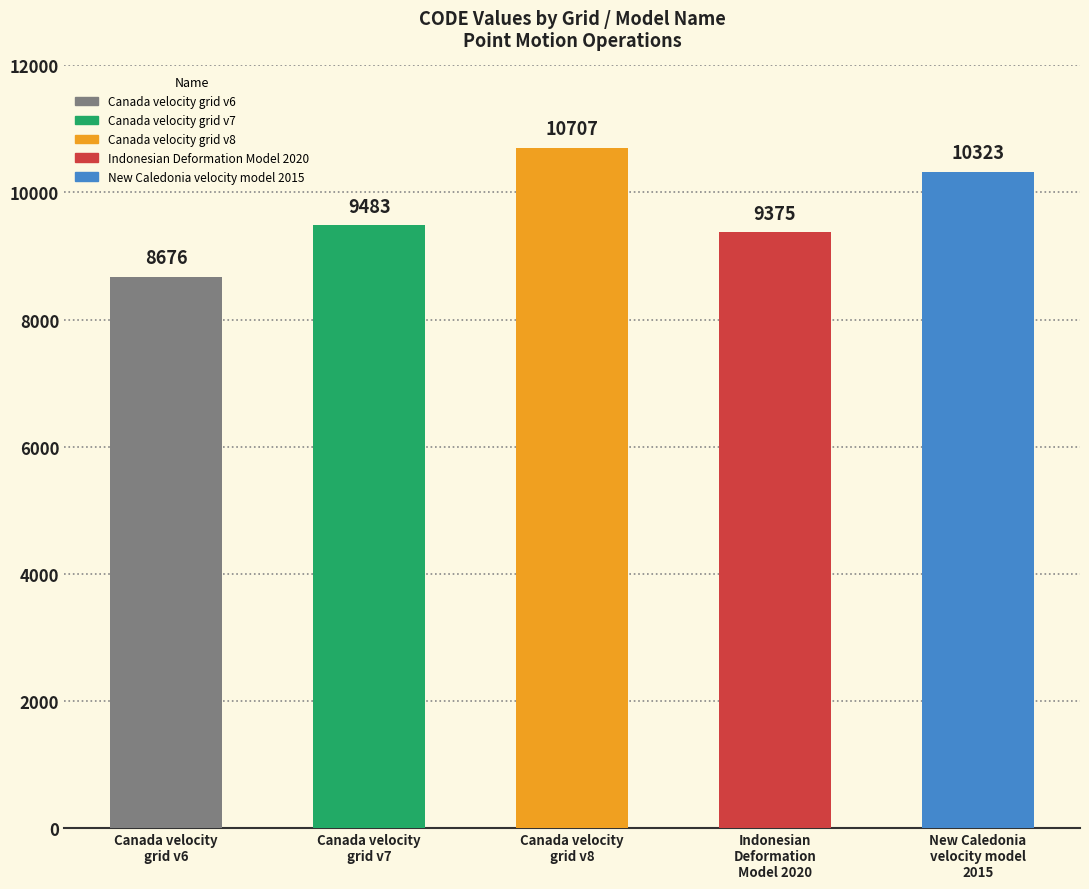

What is the value of the 4th bar from the left?

9375